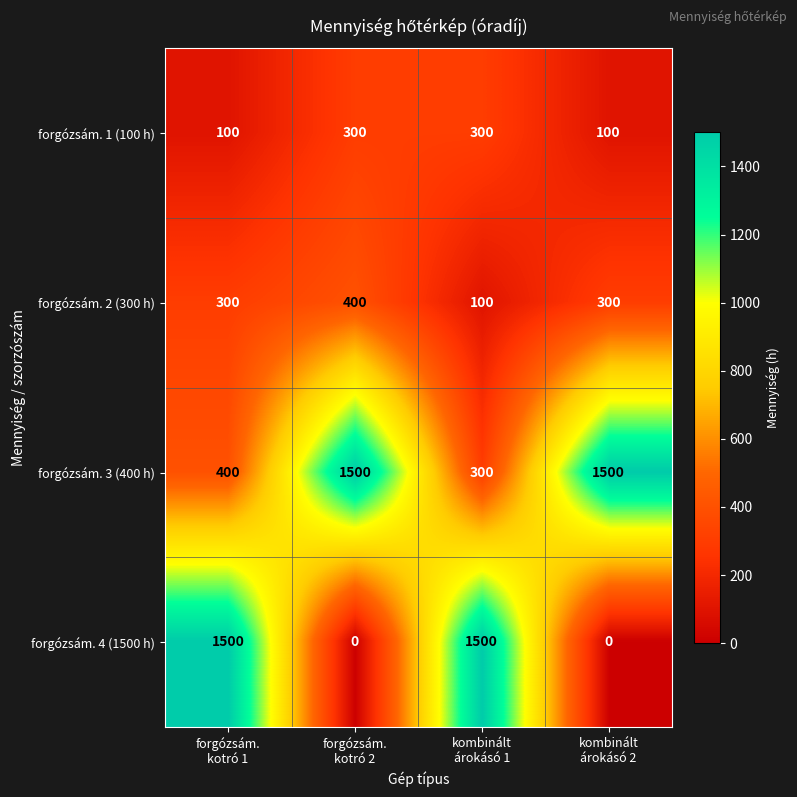

How many forgózsám. 1 (100 h) values are between 100 and 300?

4